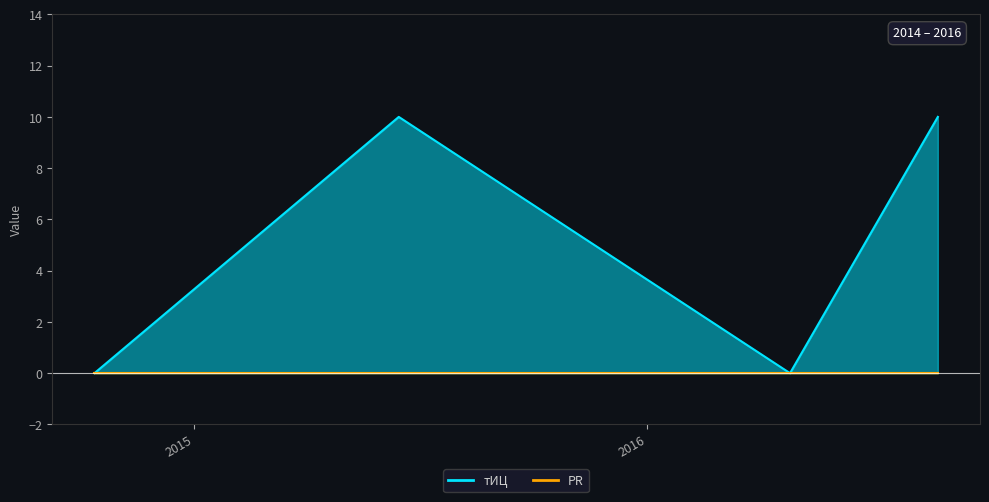

What is the sum of the values at 2016-08-22 and 2014-10-13?

10